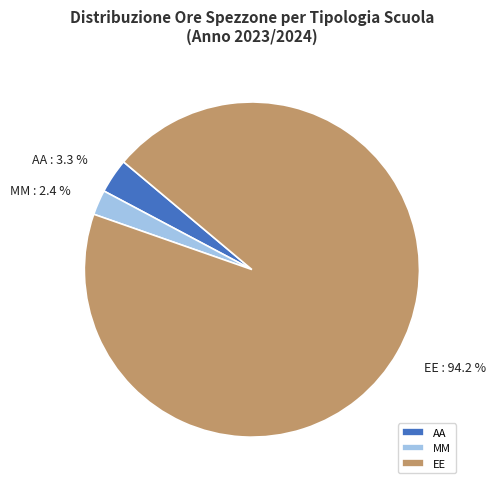

Is MM the majority of the pie?

No